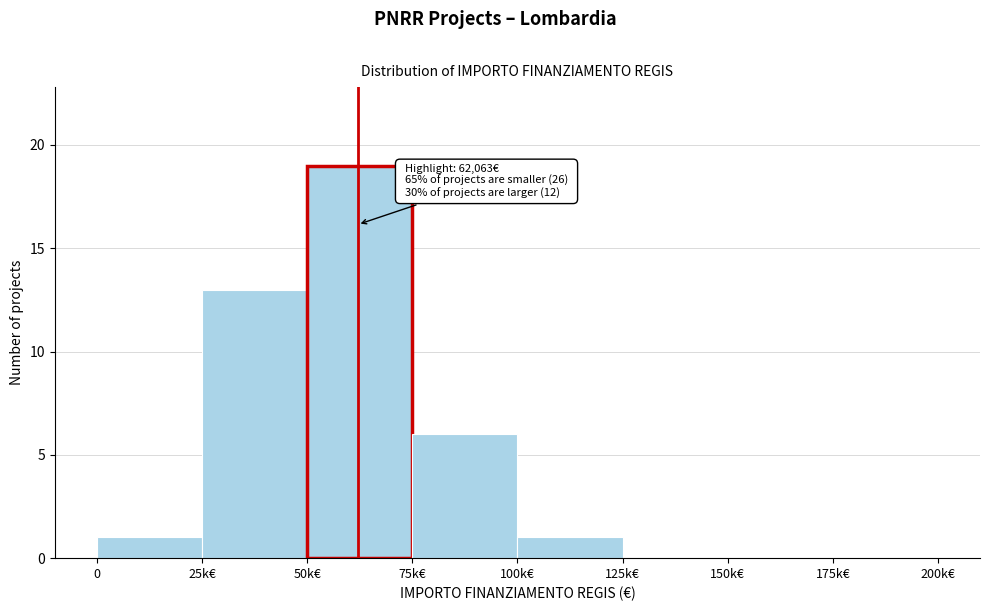

Reading right to left, extract all data points from this chart.

175k€=0	150k€=0	125k€=0	100k€=1	75k€=6	50k€=19	25k€=13	0=1